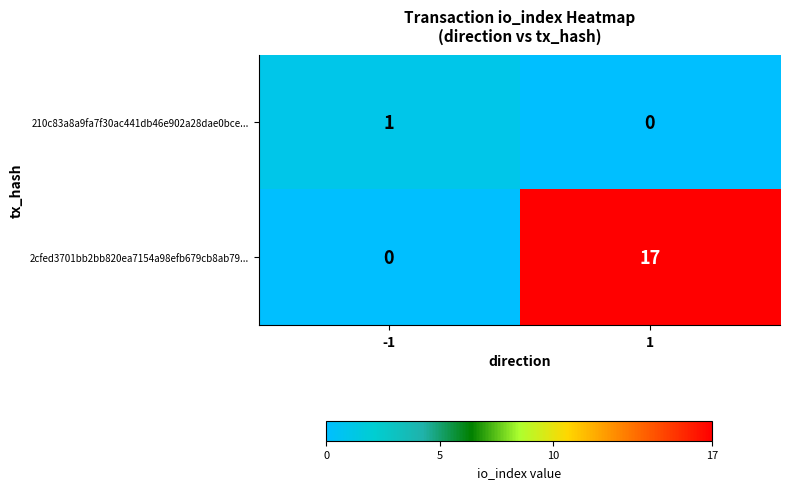

What is the sum of the 2cfed3701bb2bb820ea7154a98efb679cb8ab79... values at -1 and 1?

17